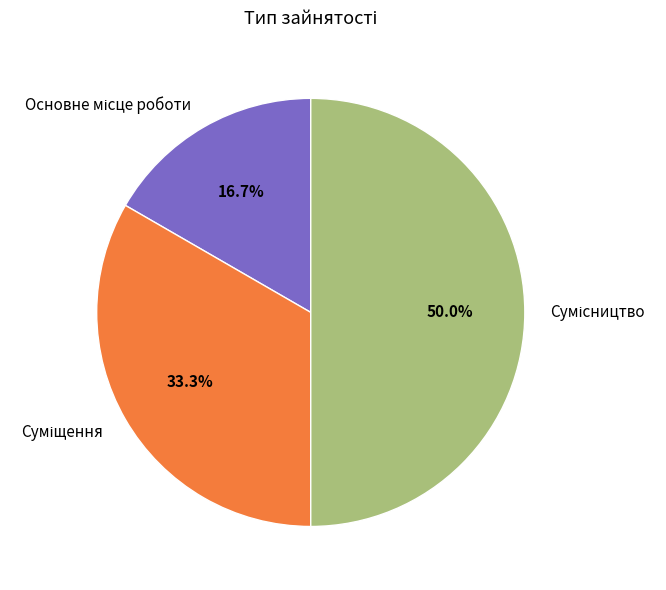

To the nearest percent, what is the combined percentage of Основне місце роботи and Сумісництво?

67%